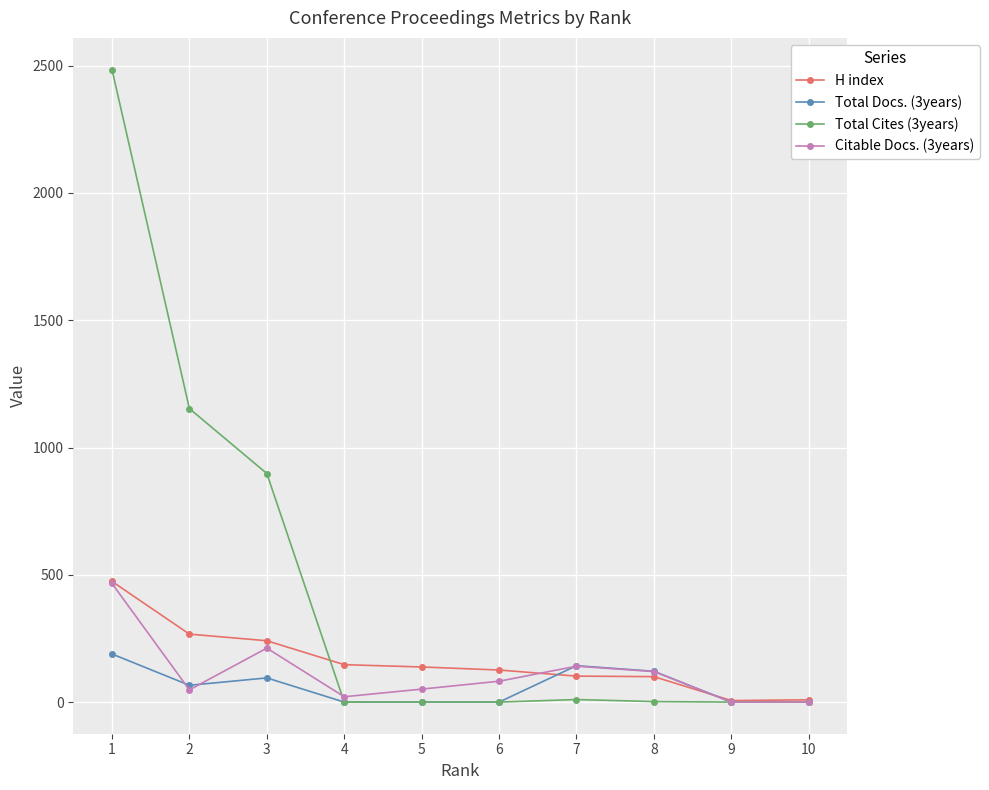

Which series changed the most between 2 and 4?

Total Cites (3years)